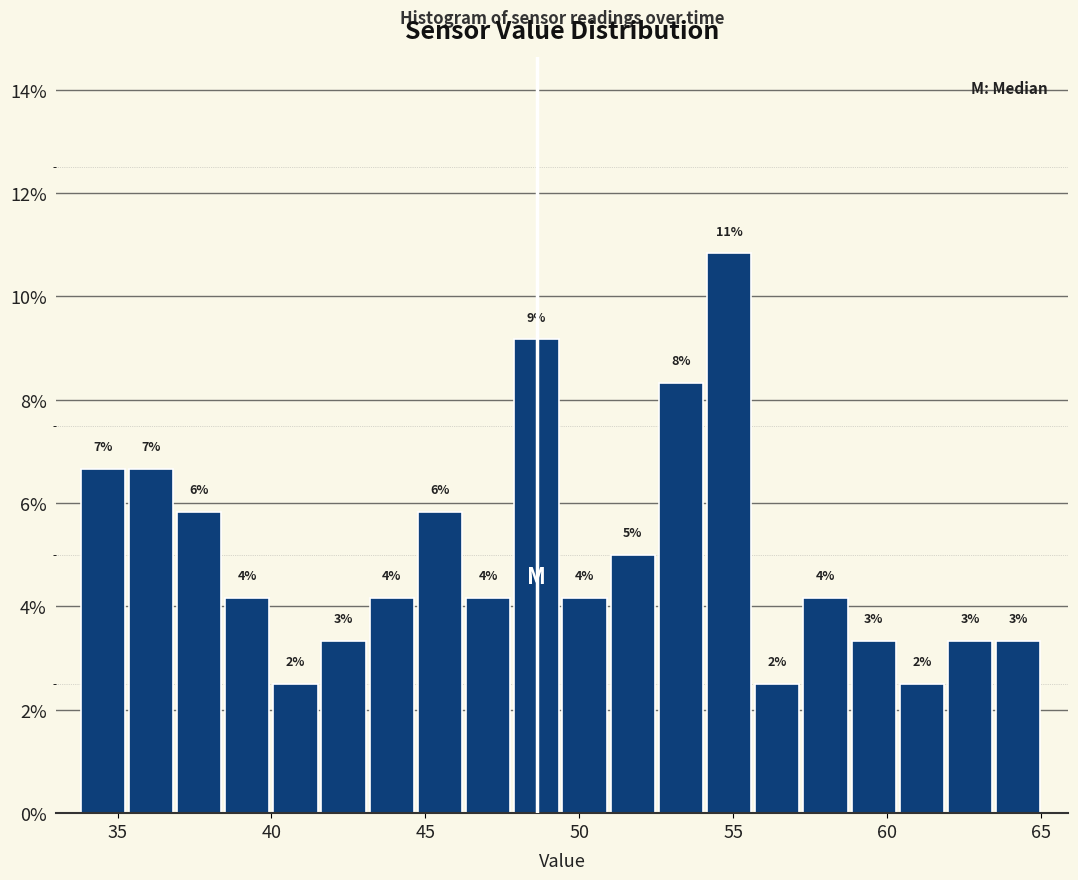

Around what value on the x-axis is the tallest bar? Give the approximate position of its centre, as read against the axis.

55.0